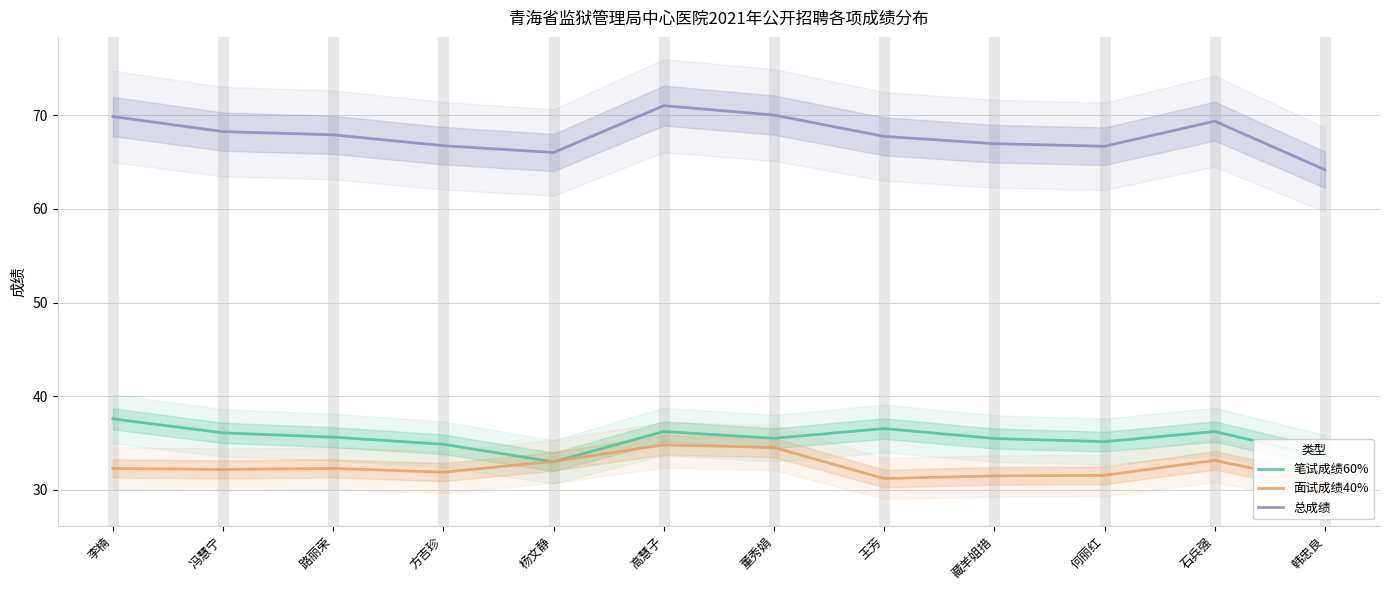

Which series ends up on top after the final intersection of 面试成绩40% and 笔试成绩60%?

笔试成绩60%